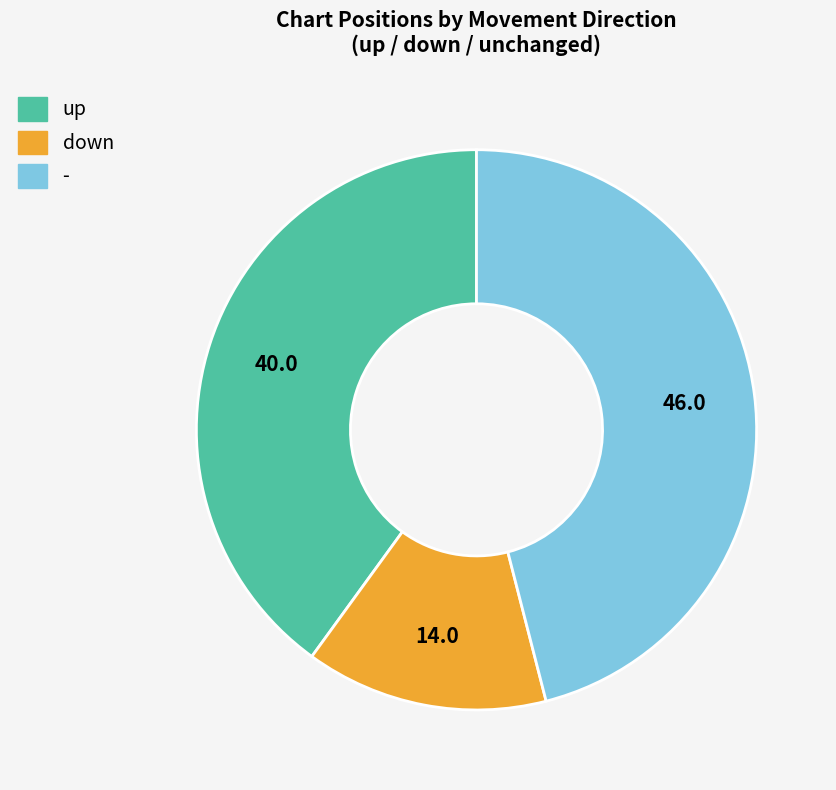

Rank the categories by value from highest to lowest.

-, up, down